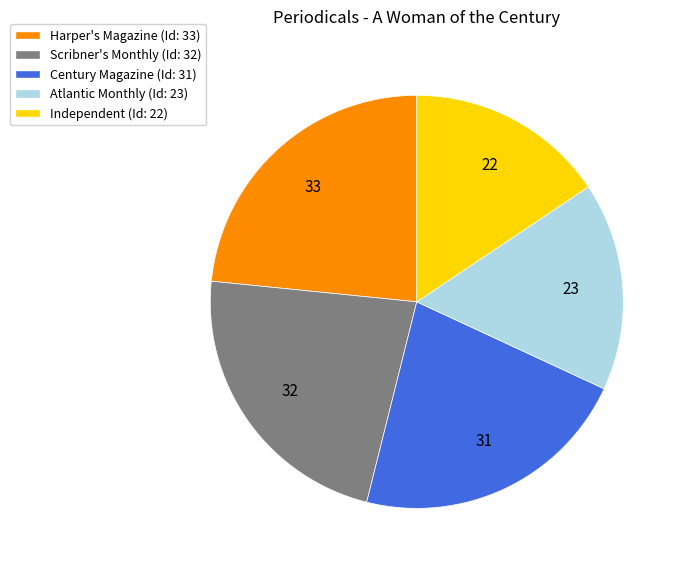

How many segments does this pie chart have?

5